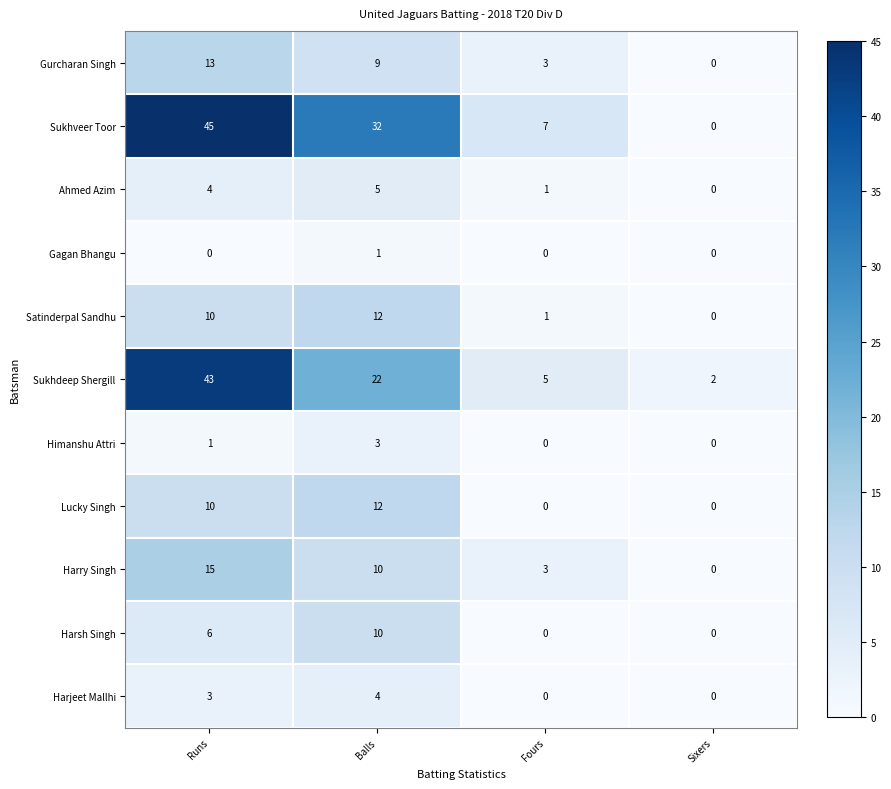

Where does the Gurcharan Singh series first go above 9?

Runs